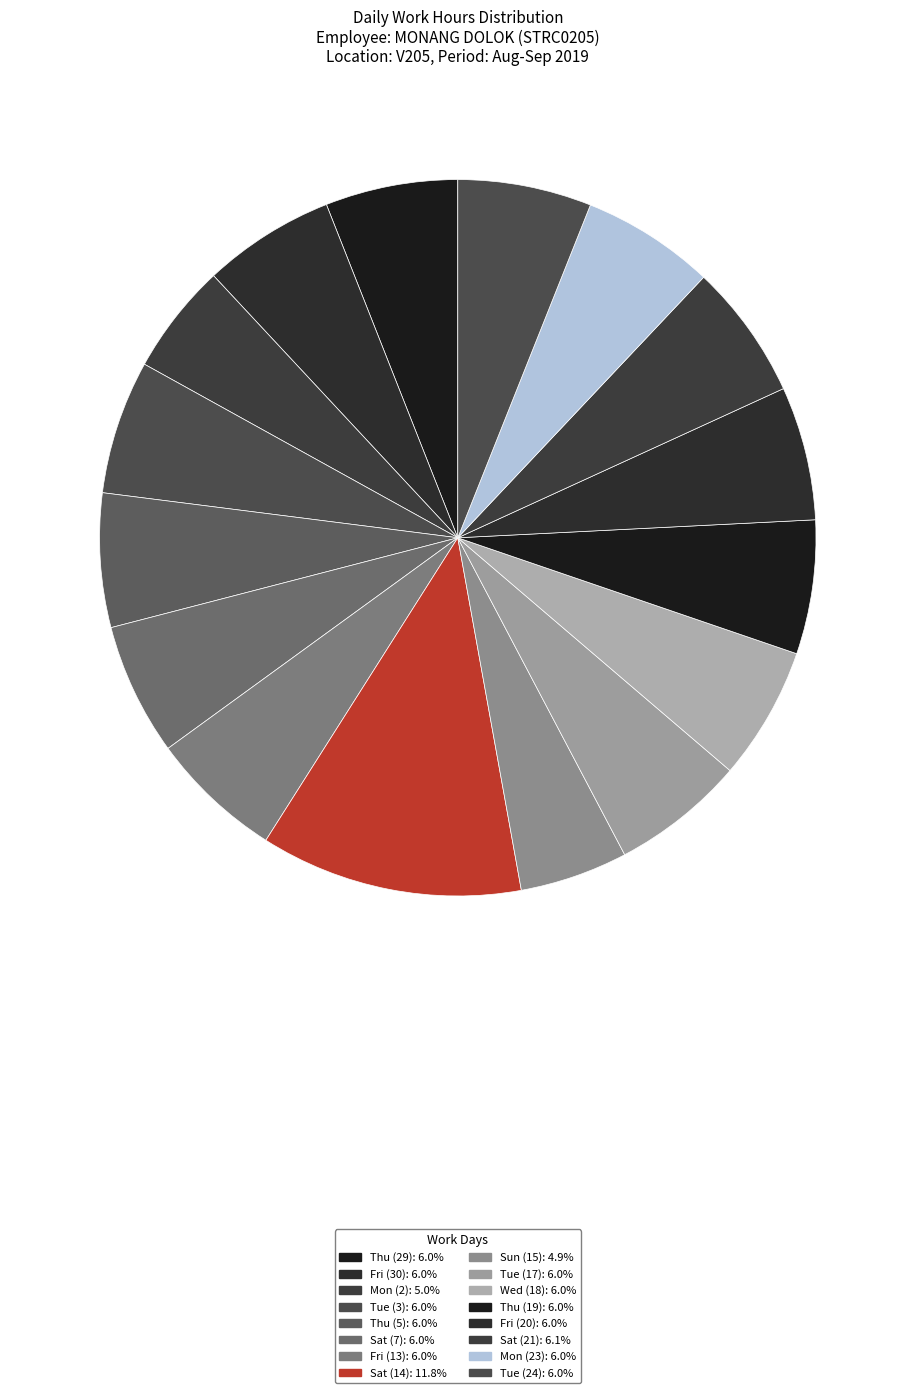

Is the sum of Tue (3) and Mon (2) greater than half?

No